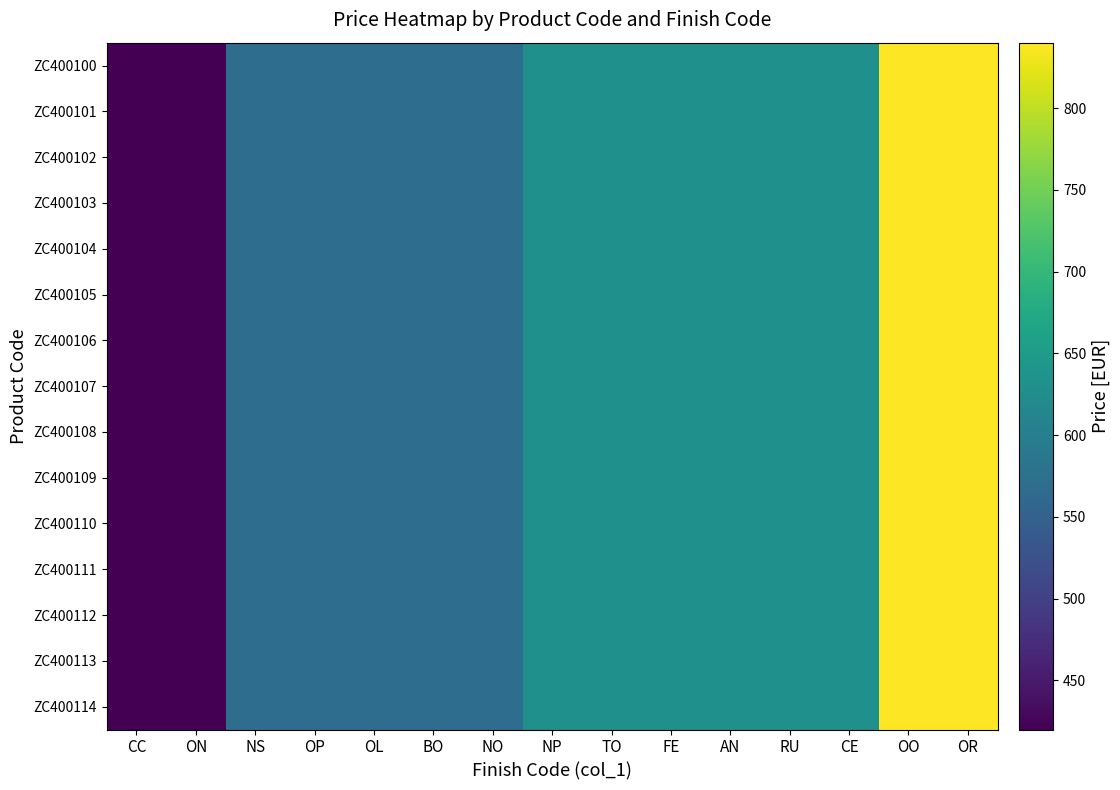

Reading right to left, extract all data points from this chart.

ZC400100: OR=840	OO=840	CE=630	RU=630	AN=630	FE=630	TO=630	NP=630	NO=570	BO=570	OL=570	OP=570	NS=570	ON=420	CC=420
ZC400101: OR=840	OO=840	CE=630	RU=630	AN=630	FE=630	TO=630	NP=630	NO=570	BO=570	OL=570	OP=570	NS=570	ON=420	CC=420
ZC400102: OR=840	OO=840	CE=630	RU=630	AN=630	FE=630	TO=630	NP=630	NO=570	BO=570	OL=570	OP=570	NS=570	ON=420	CC=420
ZC400103: OR=840	OO=840	CE=630	RU=630	AN=630	FE=630	TO=630	NP=630	NO=570	BO=570	OL=570	OP=570	NS=570	ON=420	CC=420
ZC400104: OR=840	OO=840	CE=630	RU=630	AN=630	FE=630	TO=630	NP=630	NO=570	BO=570	OL=570	OP=570	NS=570	ON=420	CC=420
ZC400105: OR=840	OO=840	CE=630	RU=630	AN=630	FE=630	TO=630	NP=630	NO=570	BO=570	OL=570	OP=570	NS=570	ON=420	CC=420
ZC400106: OR=840	OO=840	CE=630	RU=630	AN=630	FE=630	TO=630	NP=630	NO=570	BO=570	OL=570	OP=570	NS=570	ON=420	CC=420
ZC400107: OR=840	OO=840	CE=630	RU=630	AN=630	FE=630	TO=630	NP=630	NO=570	BO=570	OL=570	OP=570	NS=570	ON=420	CC=420
ZC400108: OR=840	OO=840	CE=630	RU=630	AN=630	FE=630	TO=630	NP=630	NO=570	BO=570	OL=570	OP=570	NS=570	ON=420	CC=420
ZC400109: OR=840	OO=840	CE=630	RU=630	AN=630	FE=630	TO=630	NP=630	NO=570	BO=570	OL=570	OP=570	NS=570	ON=420	CC=420
ZC400110: OR=840	OO=840	CE=630	RU=630	AN=630	FE=630	TO=630	NP=630	NO=570	BO=570	OL=570	OP=570	NS=570	ON=420	CC=420
ZC400111: OR=840	OO=840	CE=630	RU=630	AN=630	FE=630	TO=630	NP=630	NO=570	BO=570	OL=570	OP=570	NS=570	ON=420	CC=420
ZC400112: OR=840	OO=840	CE=630	RU=630	AN=630	FE=630	TO=630	NP=630	NO=570	BO=570	OL=570	OP=570	NS=570	ON=420	CC=420
ZC400113: OR=840	OO=840	CE=630	RU=630	AN=630	FE=630	TO=630	NP=630	NO=570	BO=570	OL=570	OP=570	NS=570	ON=420	CC=420
ZC400114: OR=840	OO=840	CE=630	RU=630	AN=630	FE=630	TO=630	NP=630	NO=570	BO=570	OL=570	OP=570	NS=570	ON=420	CC=420